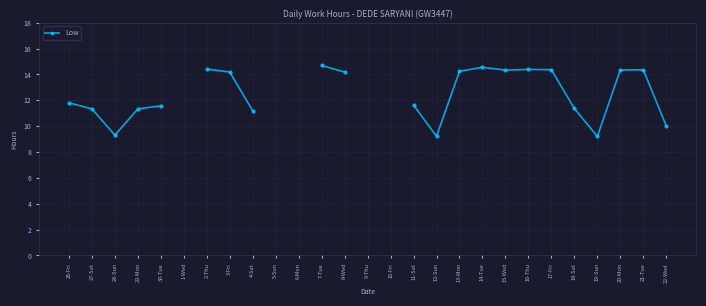

How many points are lower than both their immediate neighbors (excluding endpoints)?

4